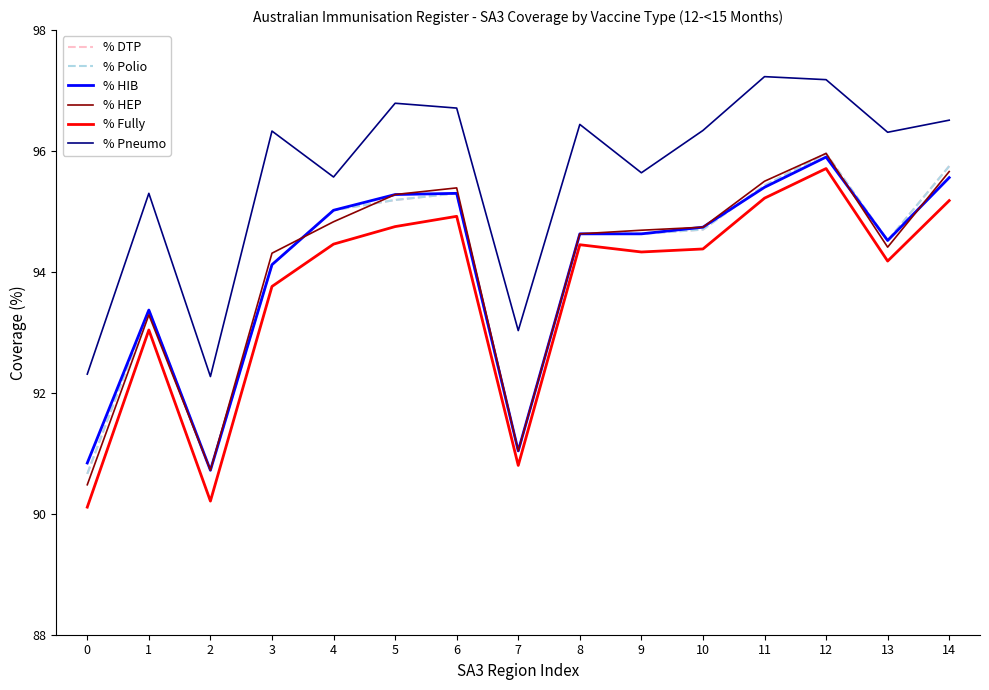

Between 8 and 4, which is larger?

4